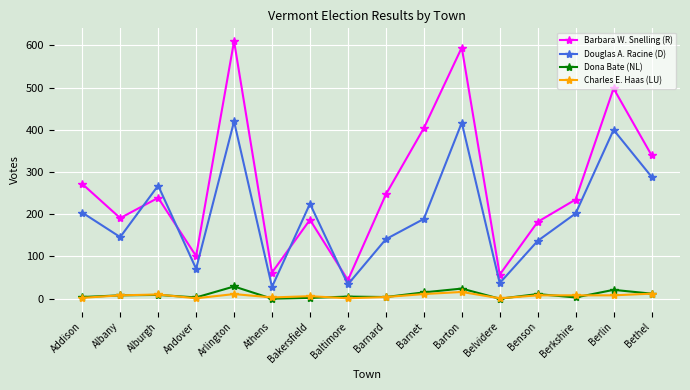

At which category does Douglas A. Racine (D) reach its first local peak?

Alburgh